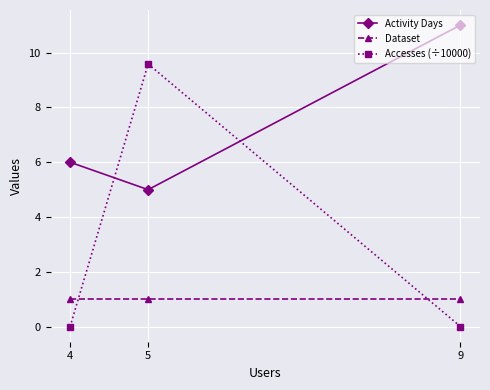

List the series in order of their peak value, lowest first.

Dataset, Accesses (÷10000), Activity Days